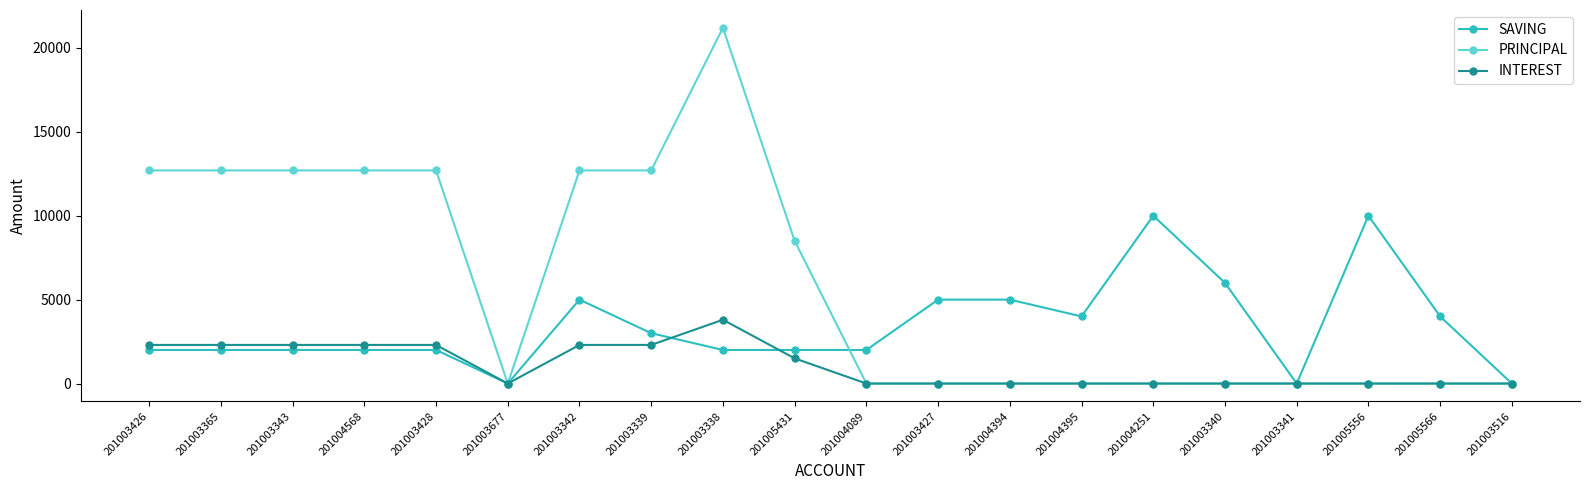

How many categories are shown in the chart?

20